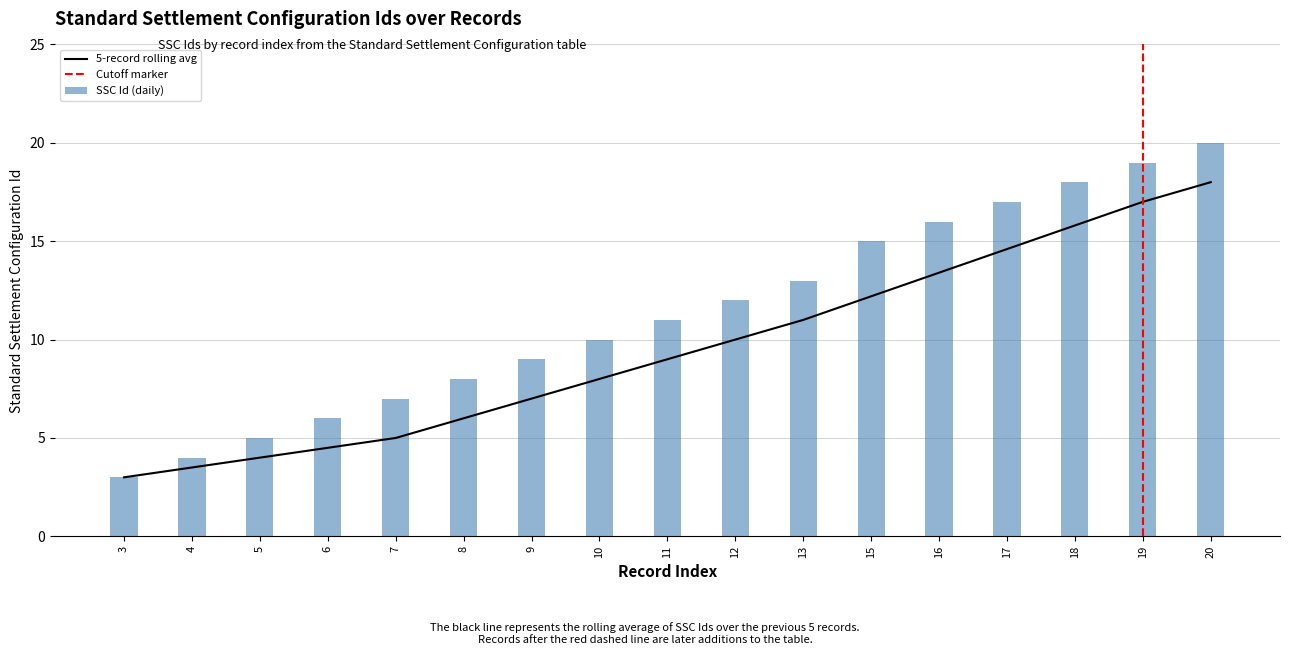

Reading left to right, extract all data points from this chart.

3=3	4=4	5=5	6=6	7=7	8=8	9=9	10=10	11=11	12=12	13=13	15=15	16=16	17=17	18=18	19=19	20=20